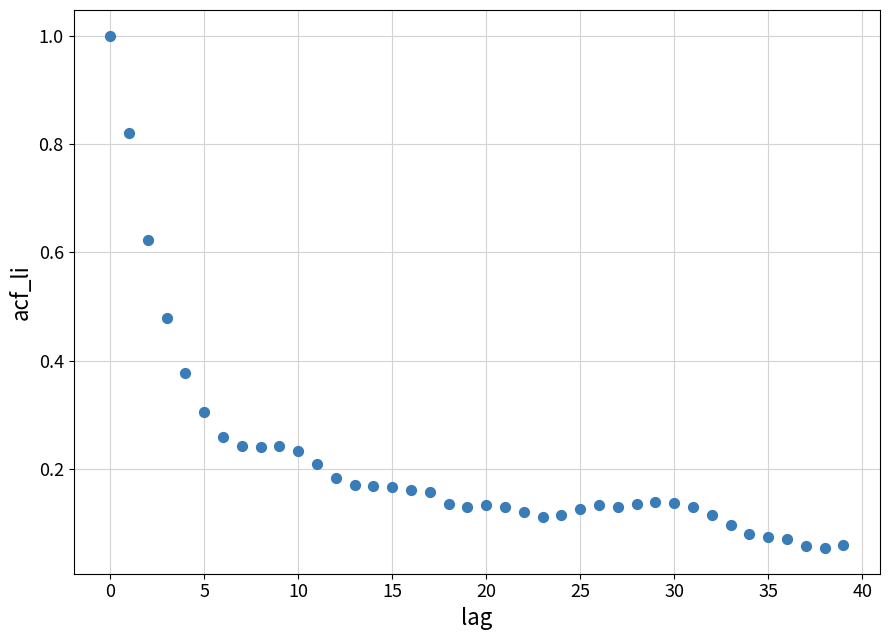

What is the range of Y values (max minus min)?

0.9